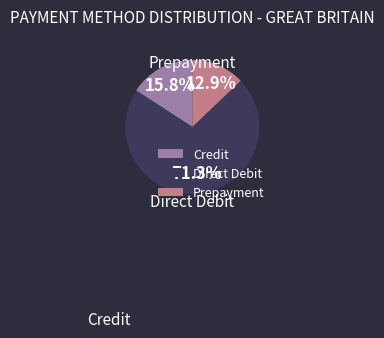

Combined, what portion of the pie is Direct Debit and Prepayment?

84.2%